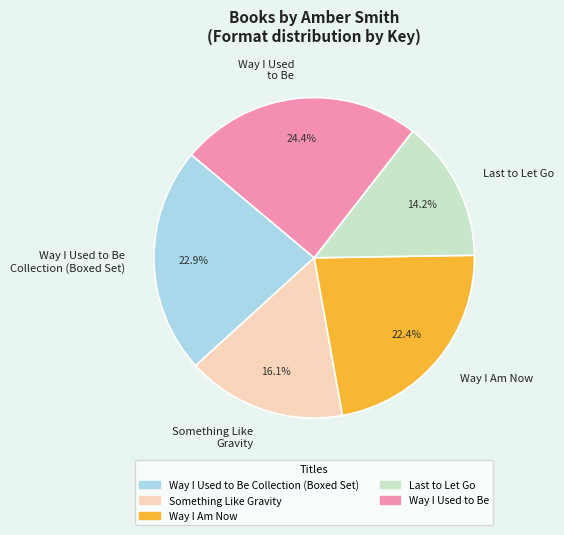

Is there a majority slice in this chart?

No